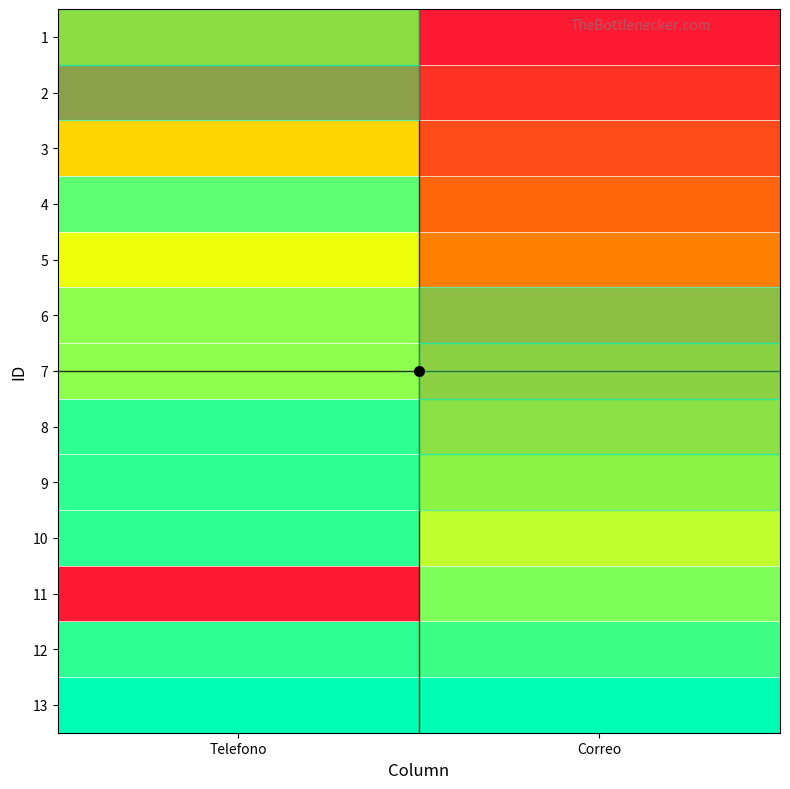

Rank the series by their maximum value, from highest to lowest.

13, 8, 9, 10, 12, 4, 11, 6, 7, 5, 1, 3, 2